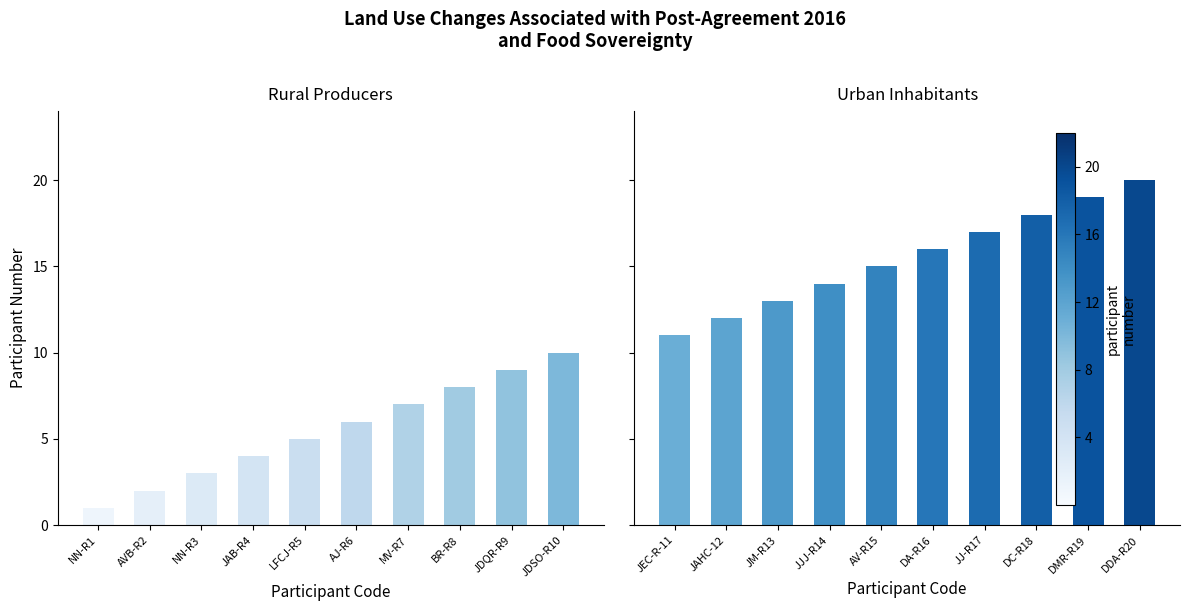

What is the lowest value of the Urban Inhabitants series?

11